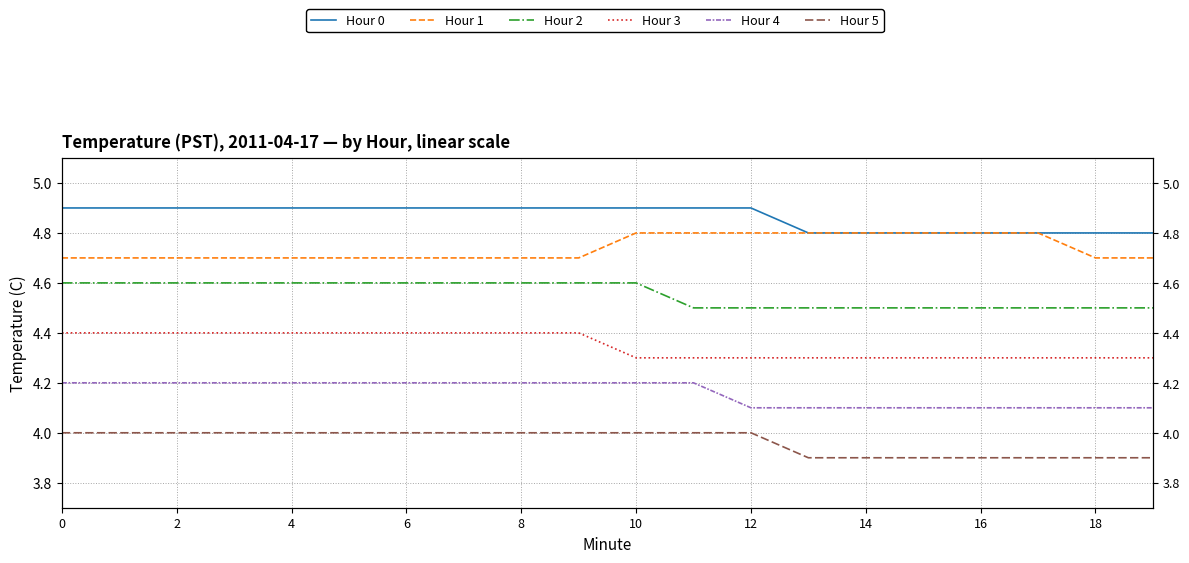

What is the difference between the maximum and minimum values in the Hour 3 series?

0.1